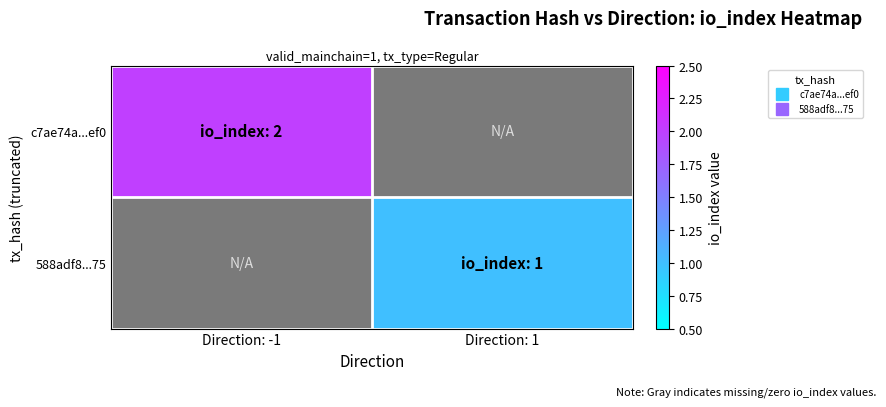

Which series has the widest spread of values?

c7ae74a...ef0